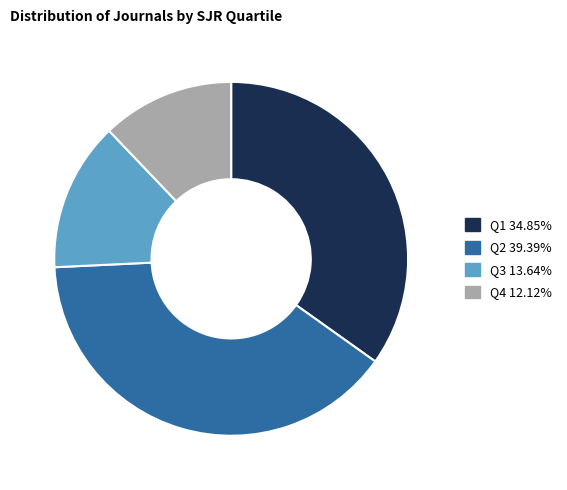

Which category has the smallest portion of the pie?

Q4